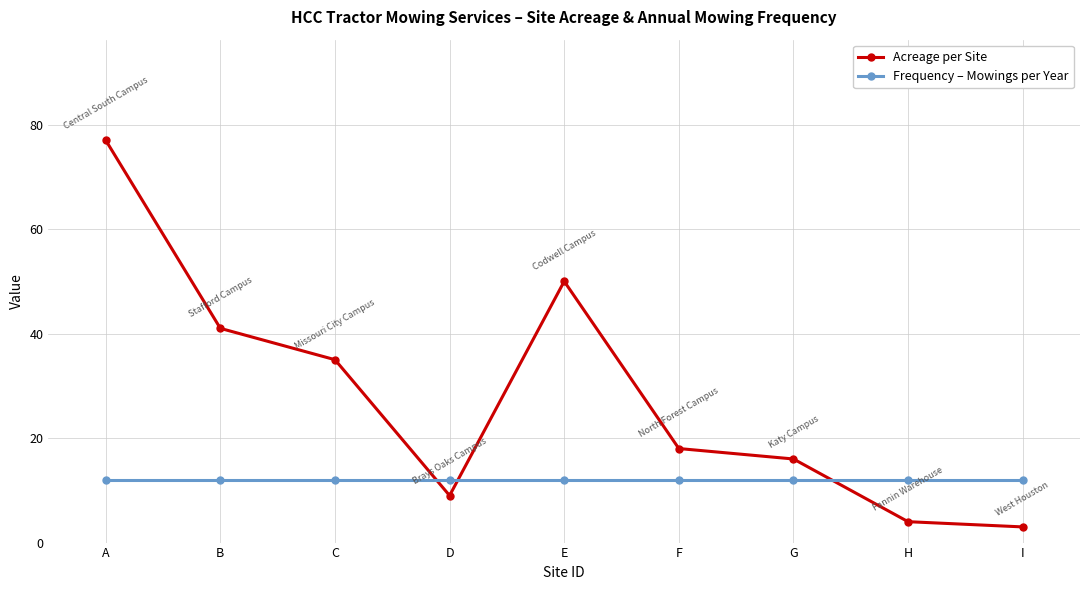

What is the smallest value displayed?

3